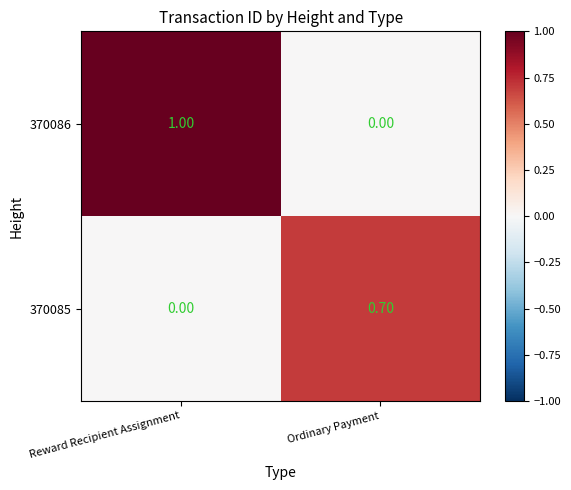

What is the sum of all 370086 values?

1.0